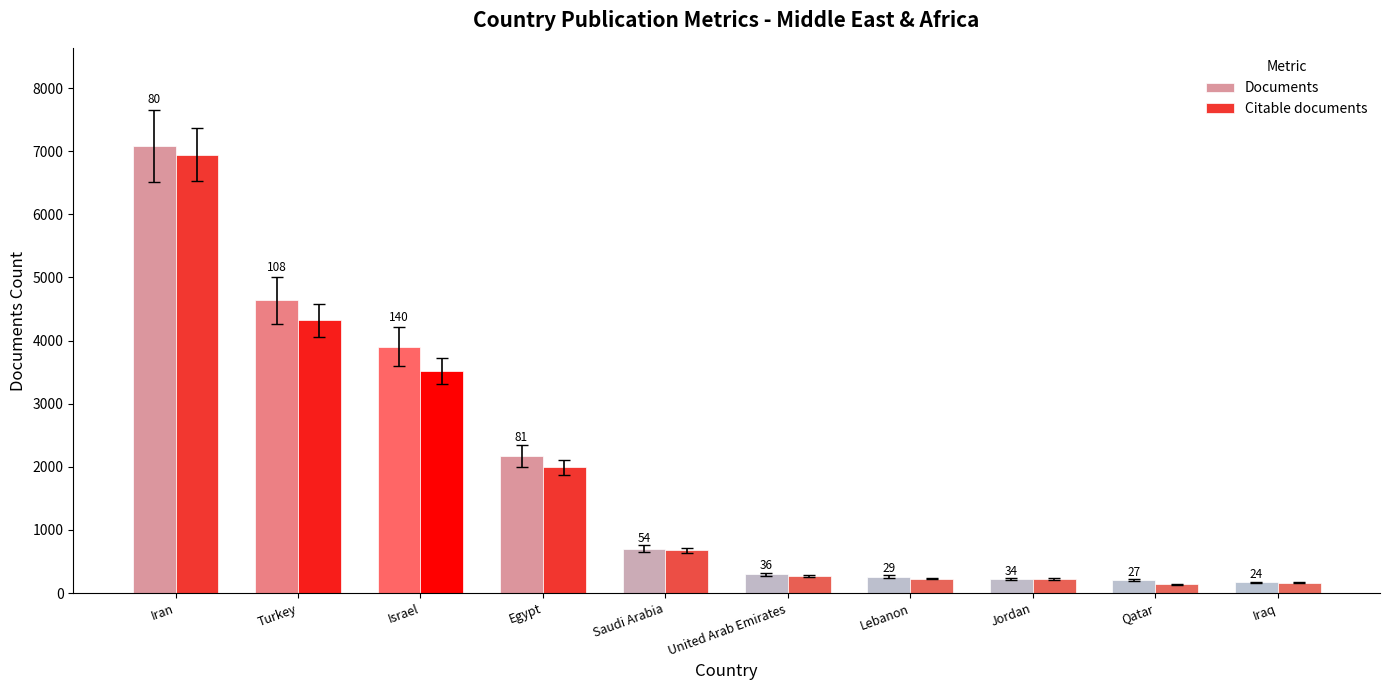

What are all the series names shown in the legend?

Documents, Citable documents